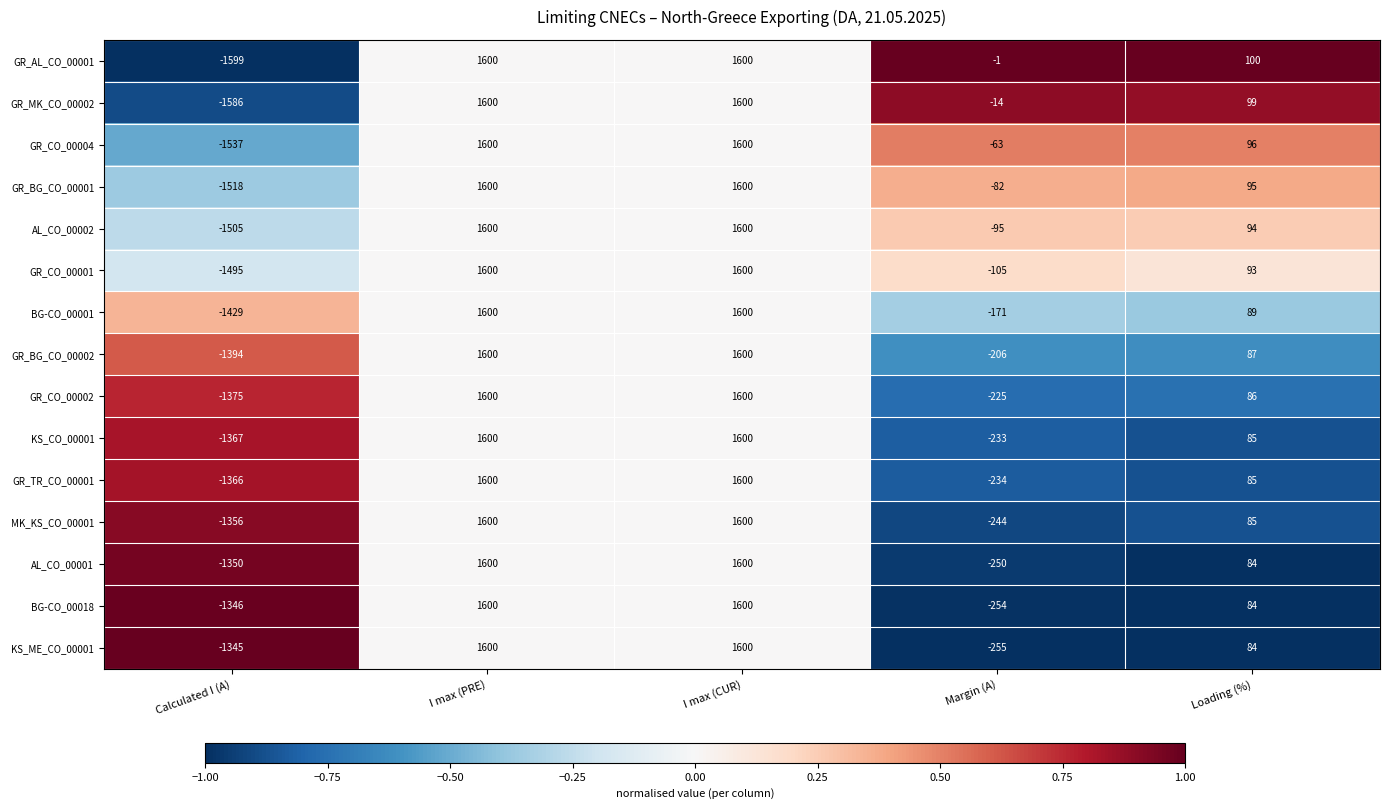

At which label is AL_CO_00002 closest to 47?

Loading (%)